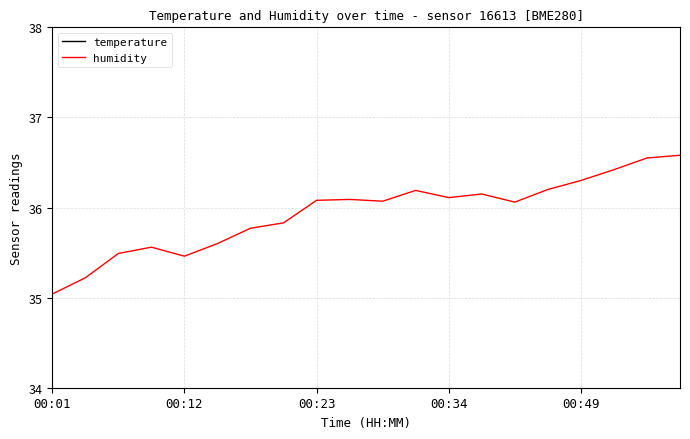

Which series has the largest total across all categories?

humidity